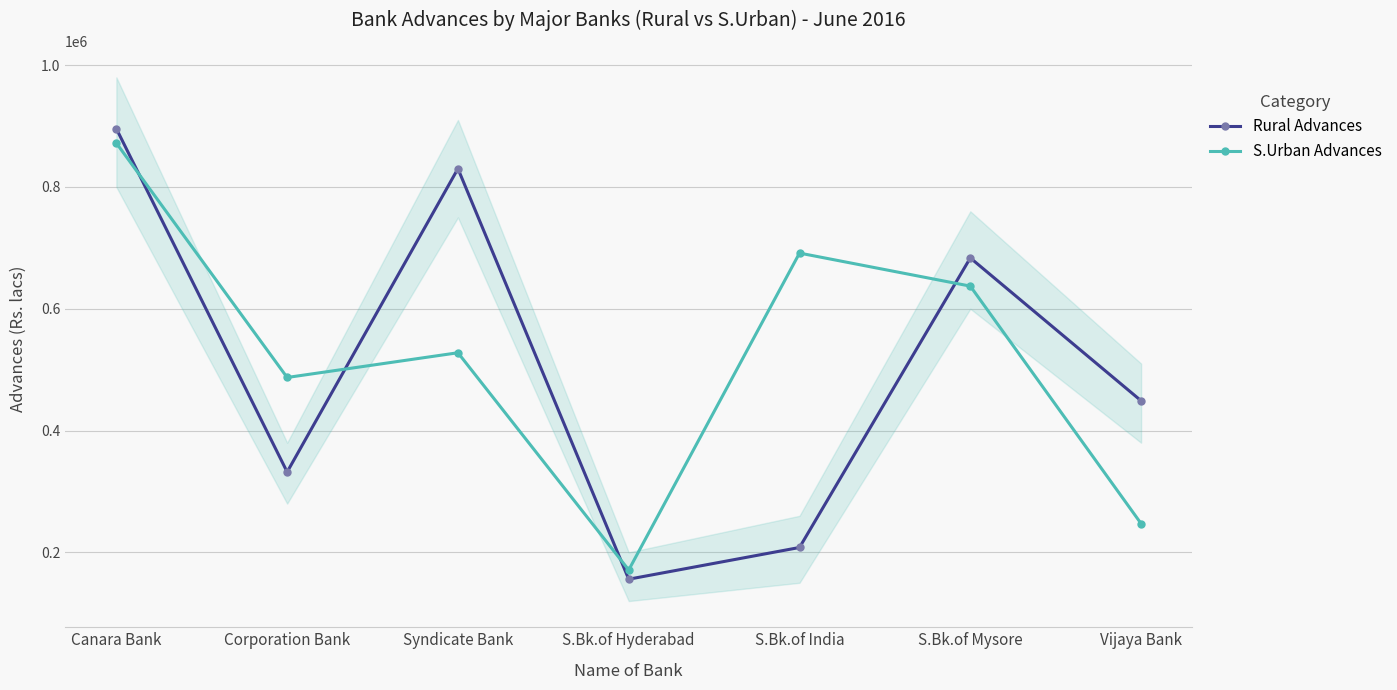

Reading right to left, extract all data points from this chart.

Rural Advances: 448901	683469	207992	155905	830052	331972	895682
S.Urban Advances: 247198	637155	691419	171033	527756	487142	872041